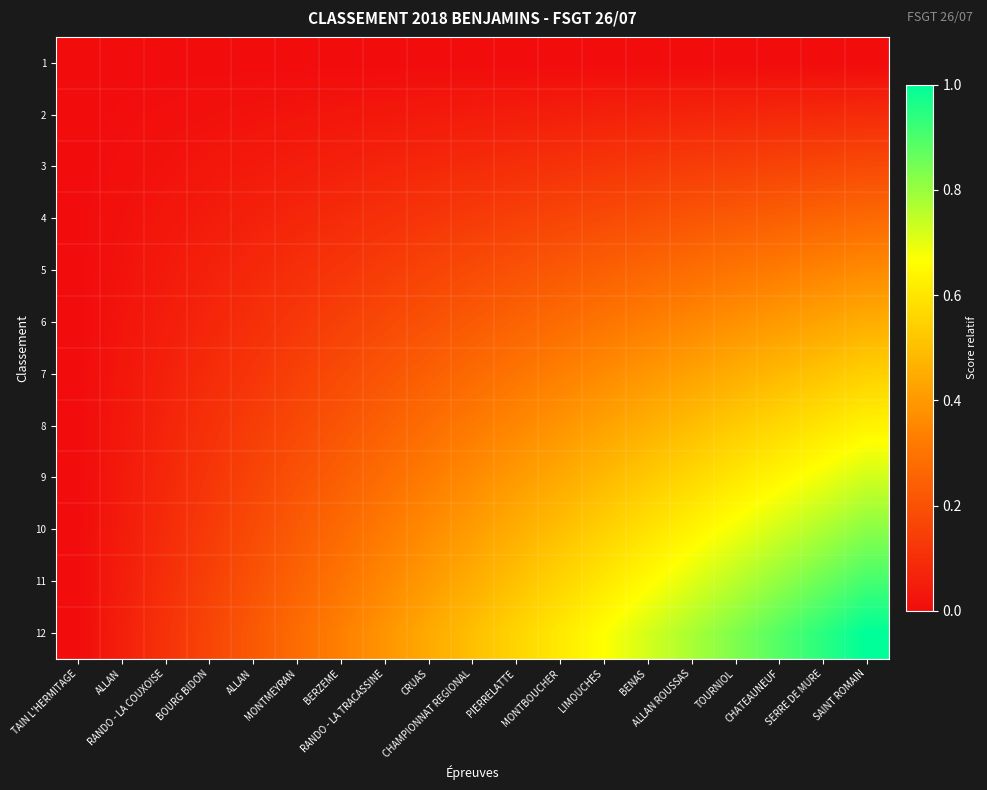

Between TOURNIOL and SERRE DE MURE, which series saw the biggest shift?

12